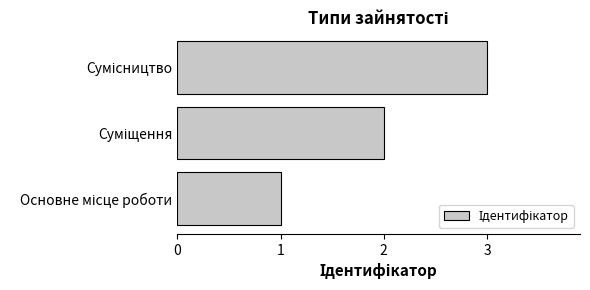

Does the chart contain any negative values?

No